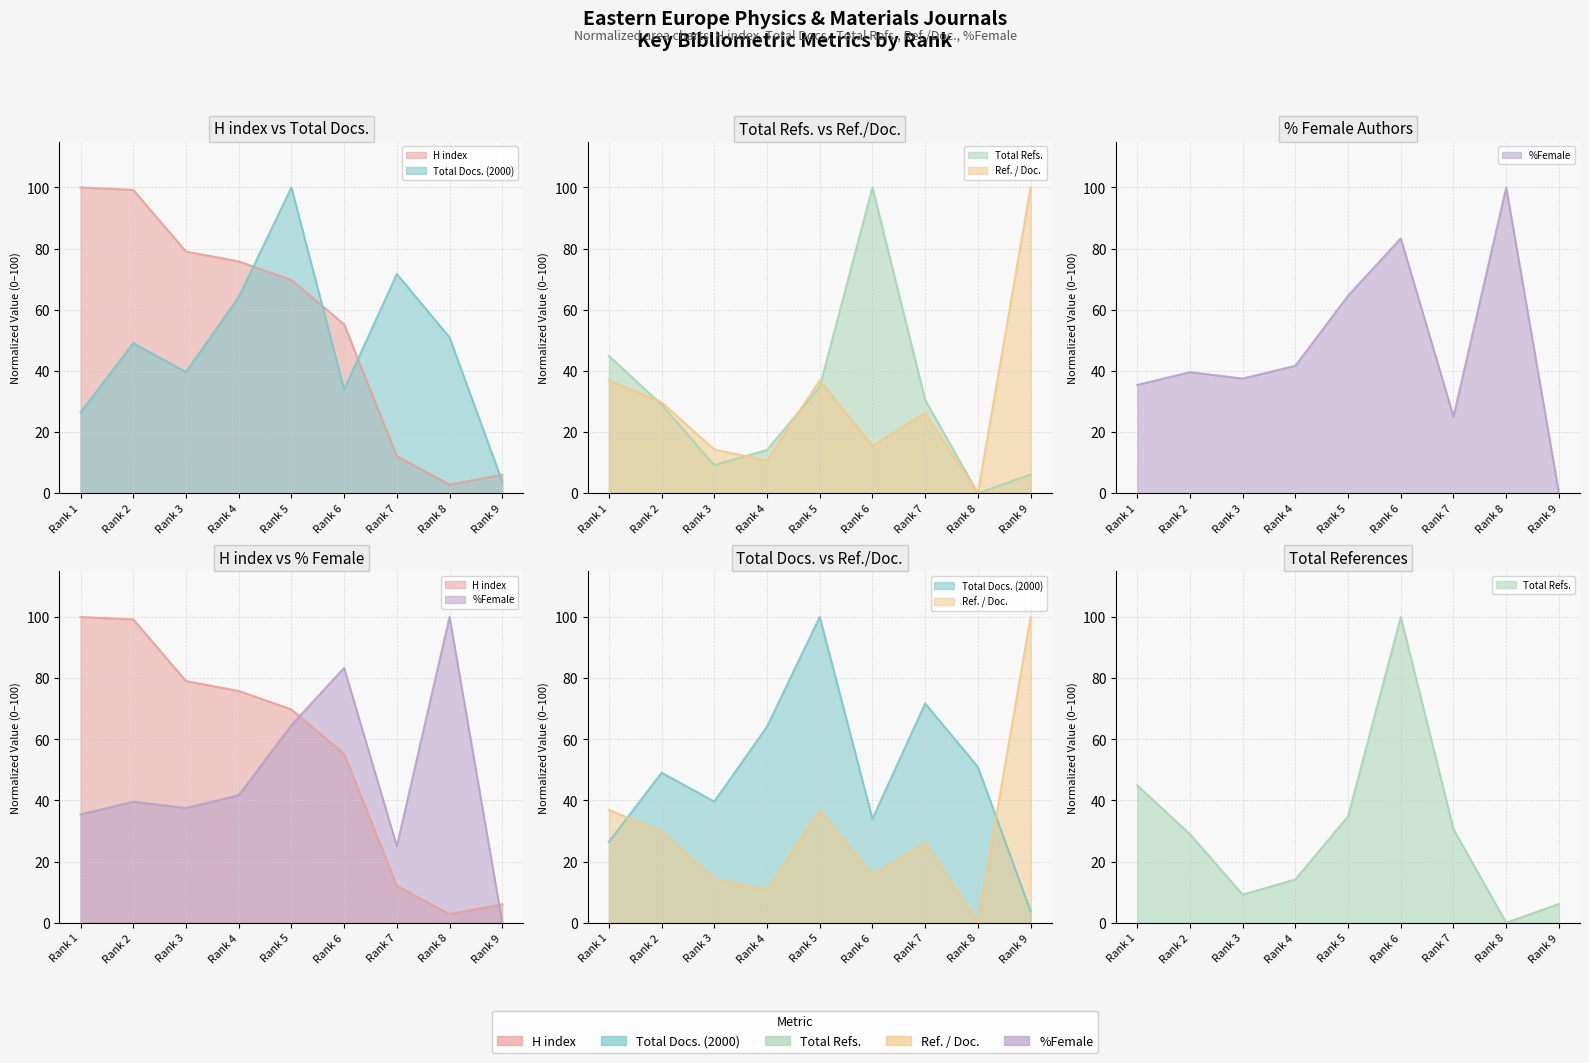

Reading left to right, list all the values displayed in this chart.

H index: 100.0	99.2	79.0	75.8	69.8	55.2	12.1	2.8	6.0
Total Docs. (2000): 26.4	49.1	39.6	64.2	100.0	34.0	71.7	50.9	3.8
Total Refs.: 44.9	29.0	9.2	14.2	34.8	100.0	30.5	0.0	6.1
Ref. / Doc.: 36.9	29.8	14.3	10.7	36.9	15.5	26.2	0.0	100.0
%Female: 35.4	39.6	37.5	41.7	64.6	83.3	25.0	100.0	0.0